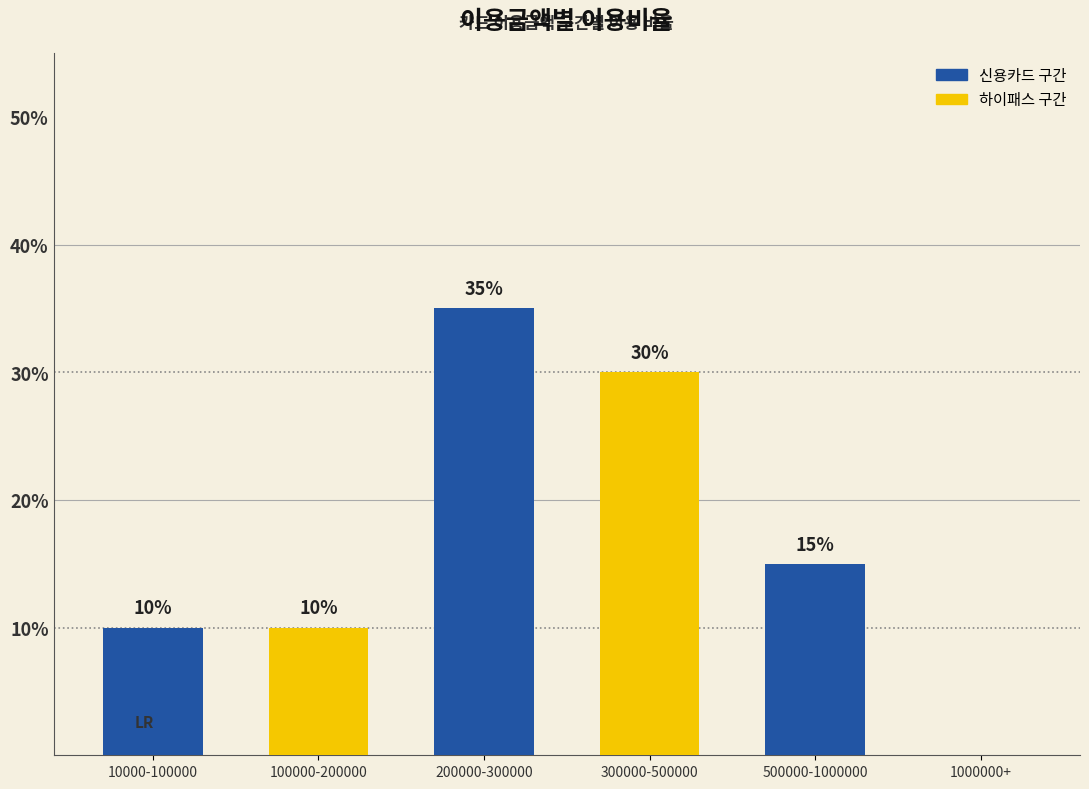

List the labels in order of value, smallest first.

1000000+, 10000-100000, 100000-200000, 500000-1000000, 300000-500000, 200000-300000